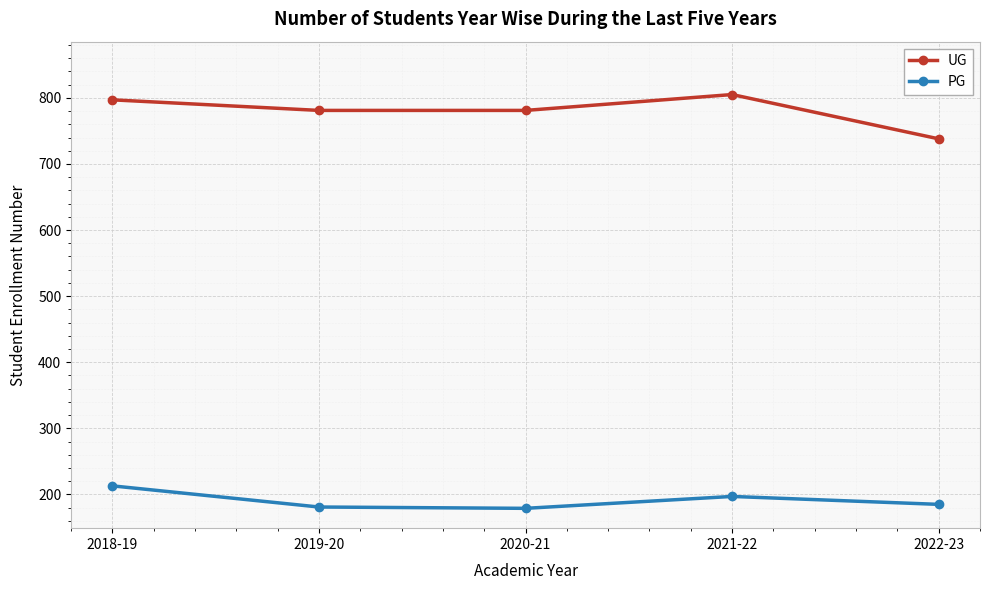

How many values in the PG series are below 185?

2